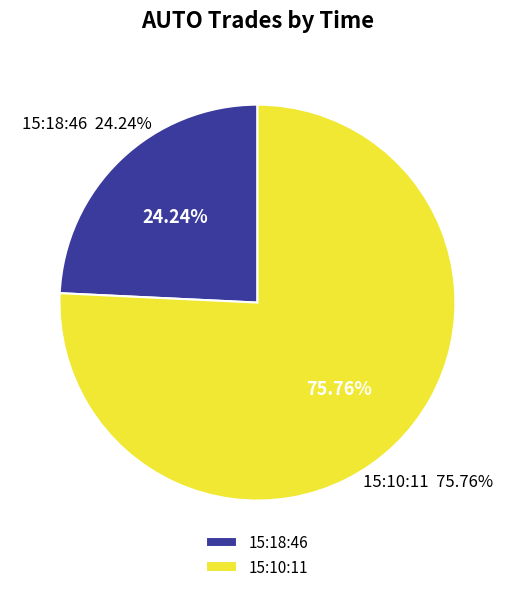

To the nearest percent, what is the average slice percentage?

50%